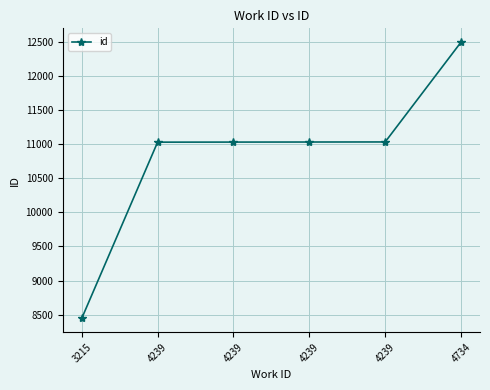

Is this an area chart (filled region under the line)?

No